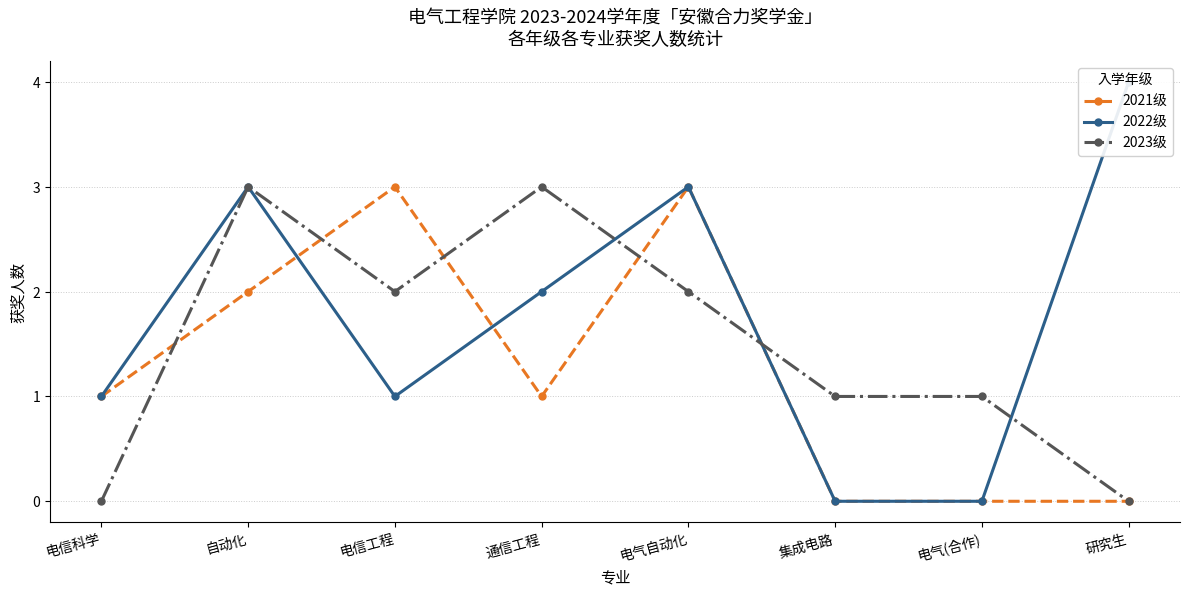

Does the chart have visible grid lines?

Yes